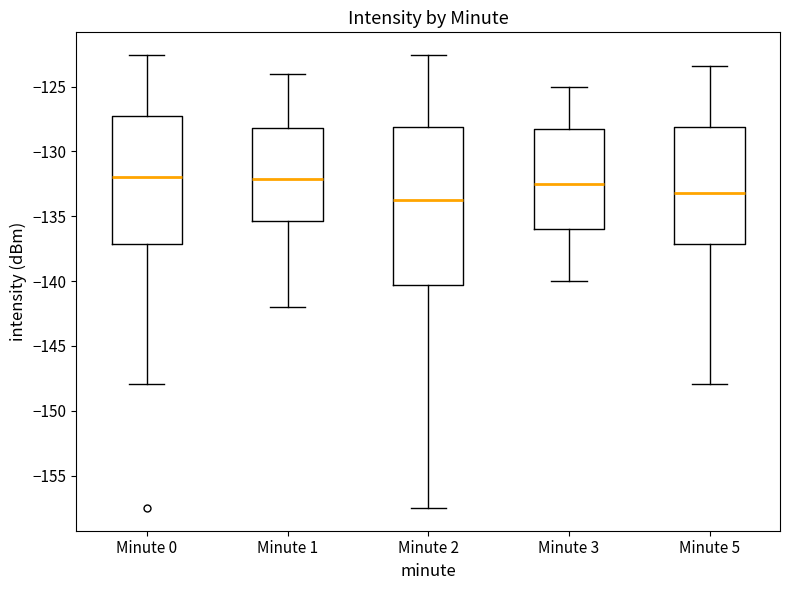

Which box is the tallest, from its lower edge to its upper edge?

Minute 2